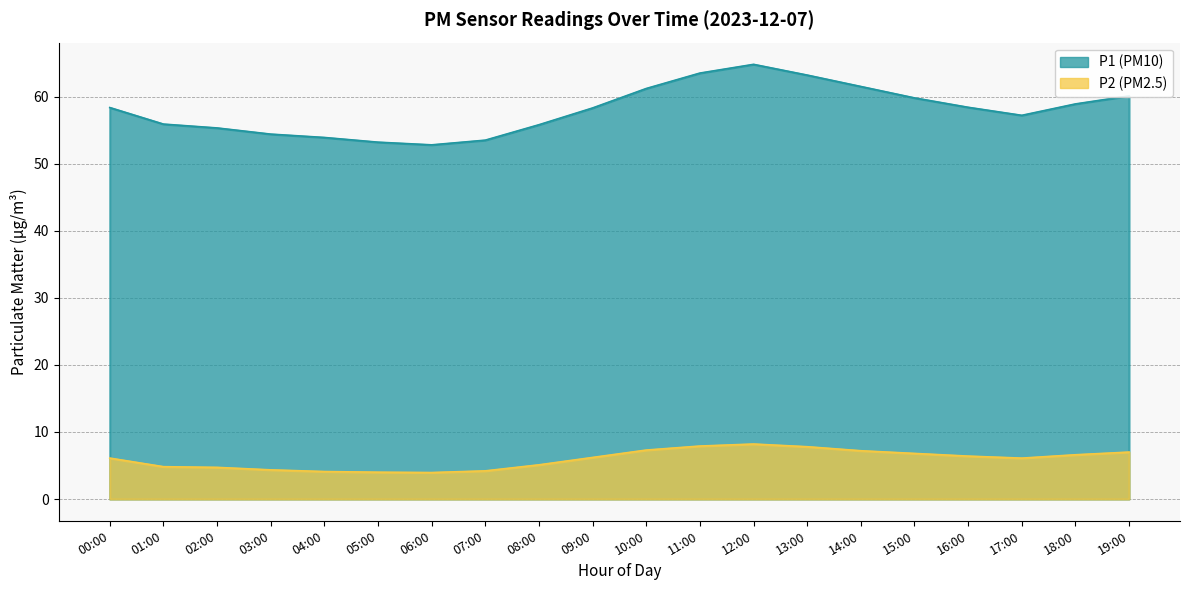

Reading left to right, extract all data points from this chart.

P1: 58.4	55.9	55.3	54.4	53.9	53.2	52.8	53.5	55.8	58.3	61.2	63.5	64.8	63.2	61.5	59.8	58.4	57.2	58.9	60.1
P2: 6.1	4.8	4.7	4.3	4.1	4.0	4.0	4.2	5.1	6.2	7.3	7.9	8.2	7.8	7.2	6.8	6.4	6.1	6.6	7.0